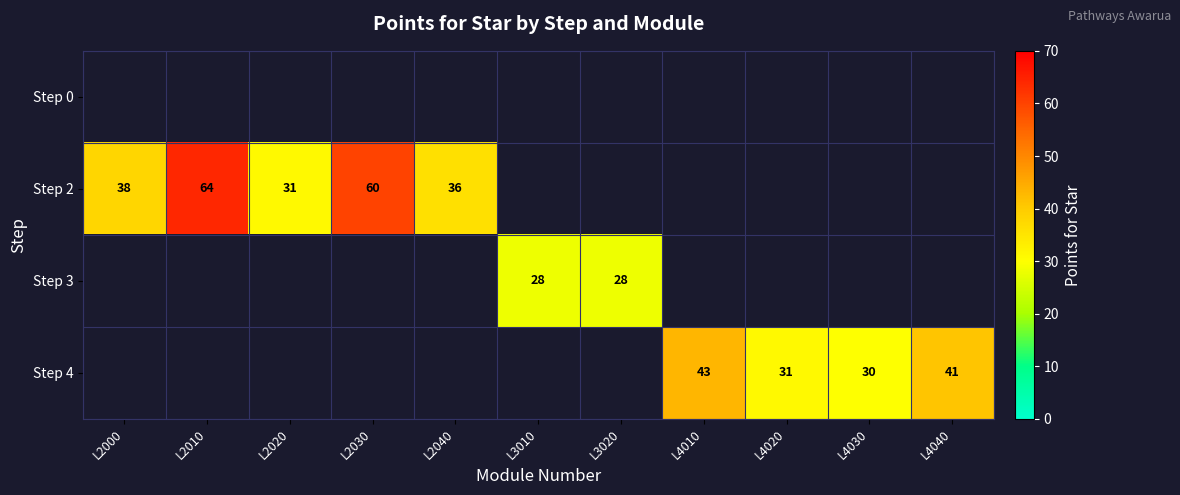

Is it true that Step 2 equals 33 at L2030?

False